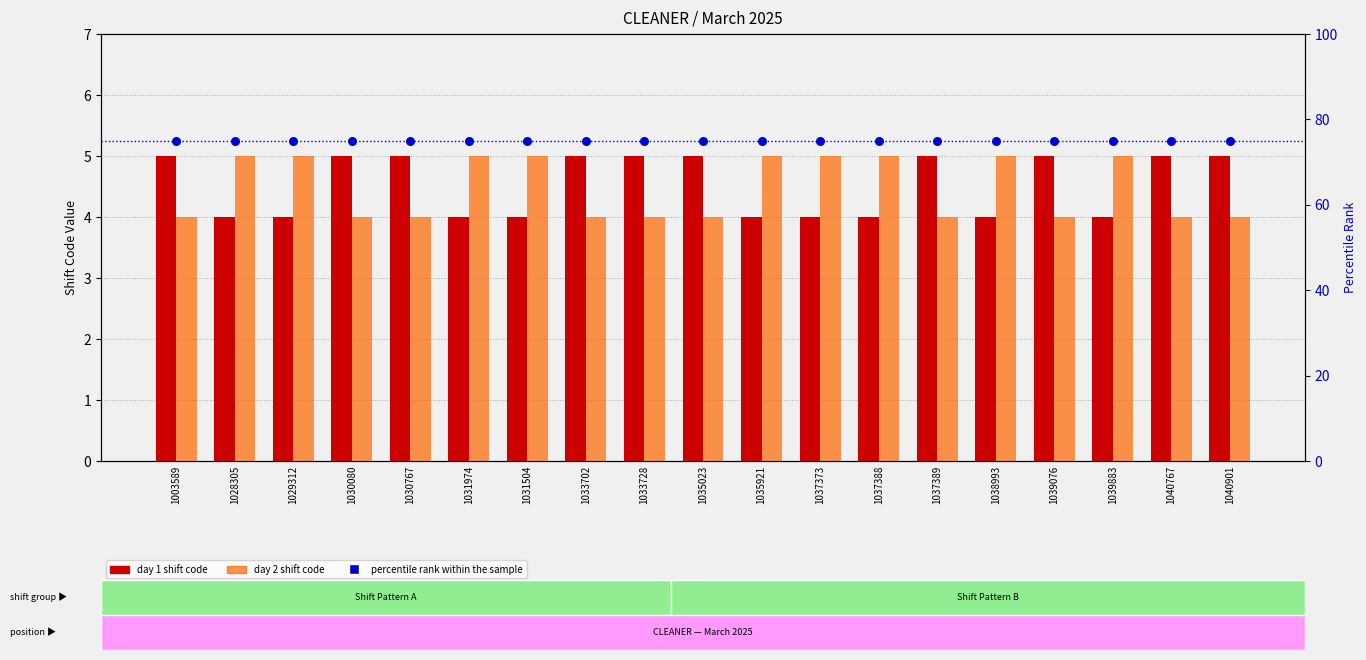

What is the total value across all series at 1039076?

84